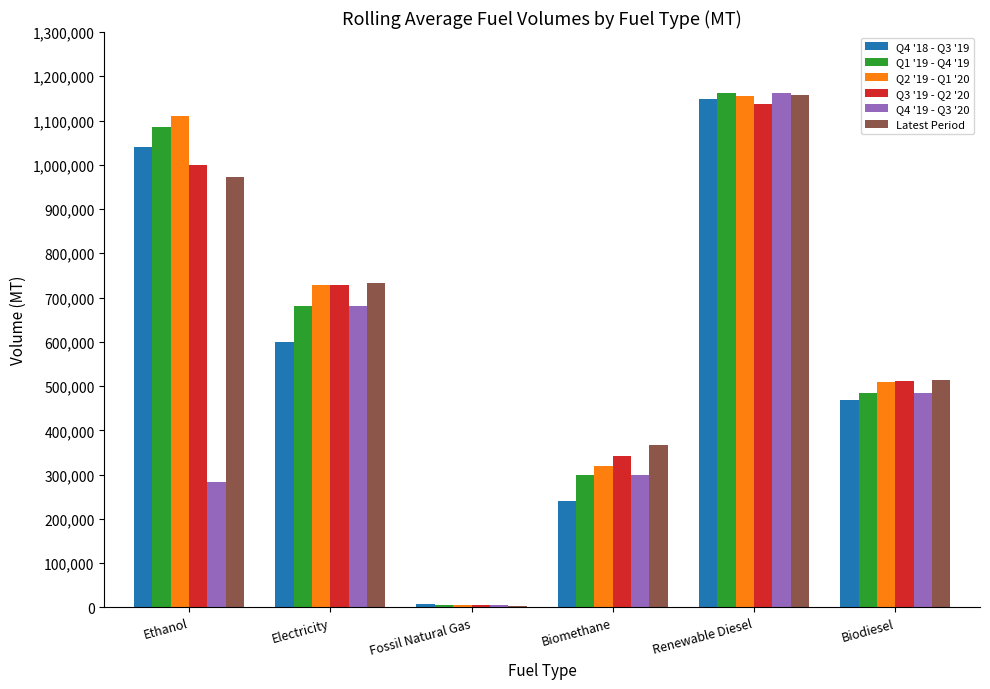

What is the greatest value displayed?

1161296.3